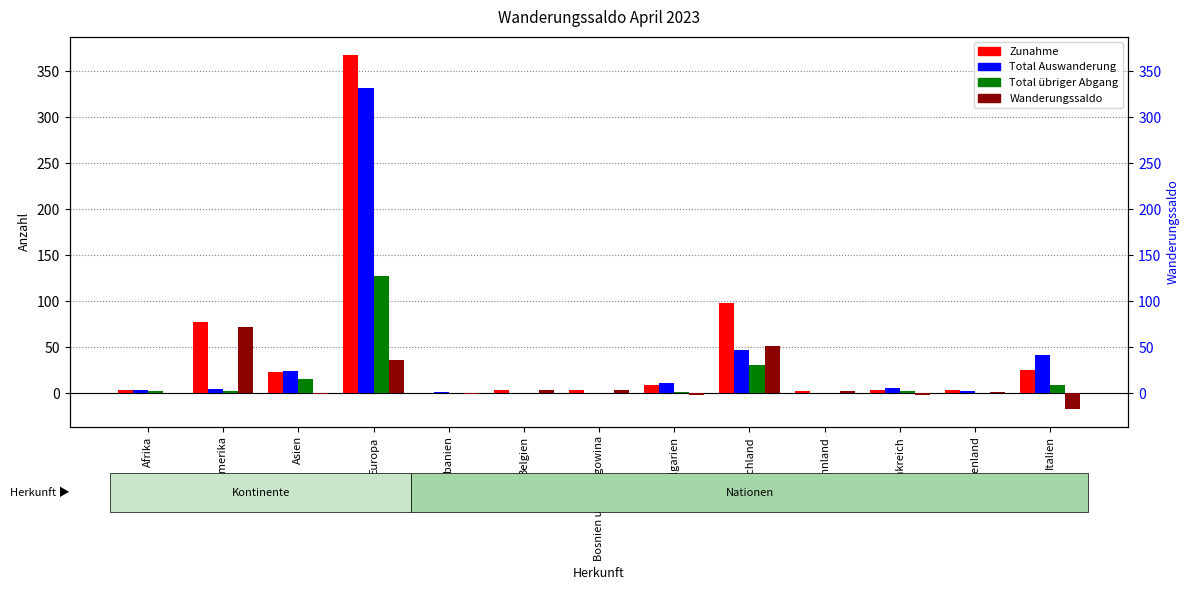

At how many categories does at least one series exceed 128?

1